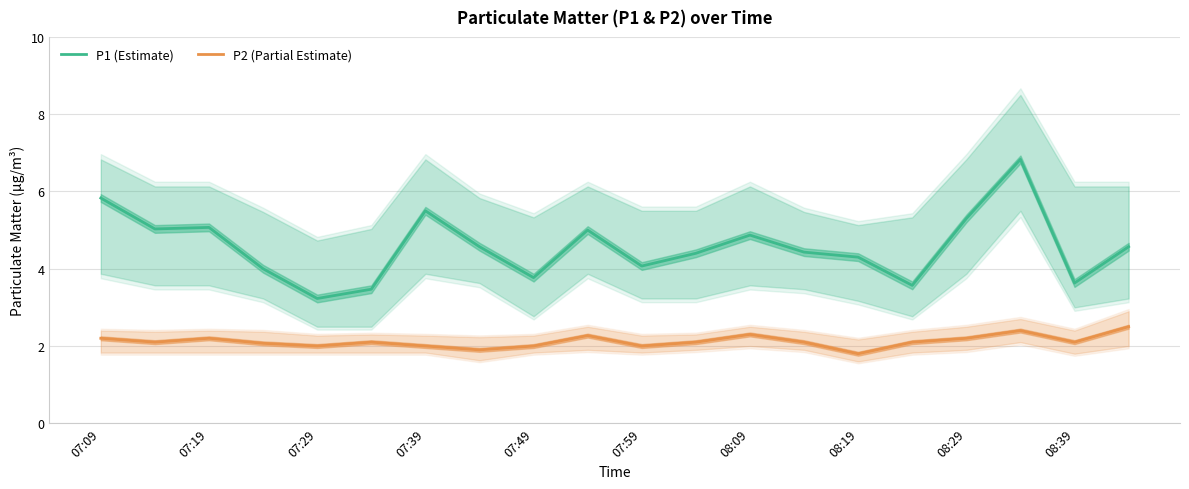

In P2 (Partial Estimate), how many points are lower than both neighbors (excluding endpoints)?

6